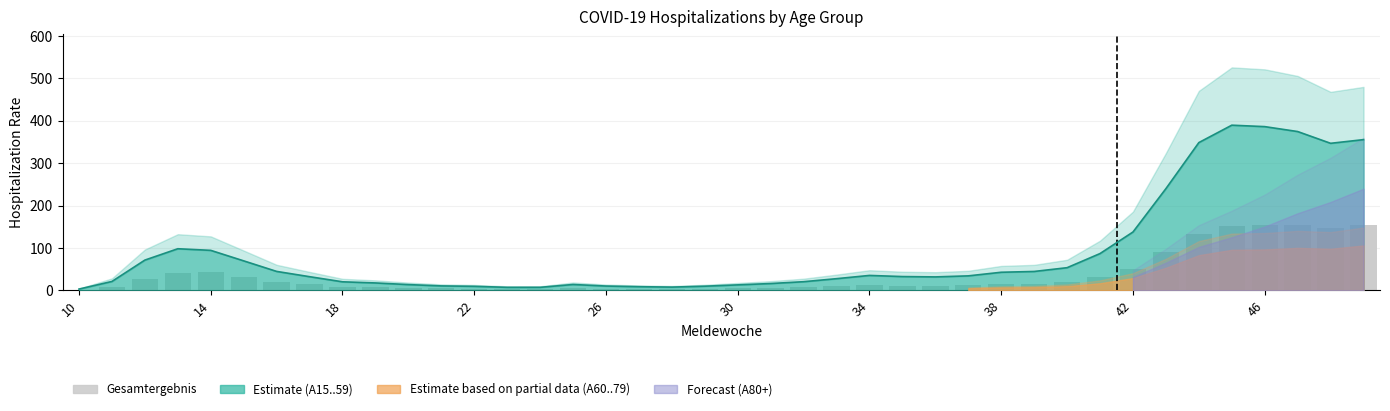

Reading left to right, what are all the values shown in this chart?

1.1	7.7	26.9	40.8	43.4	32.6	20.8	14.8	8.9	7.5	5.7	4.3	3.9	2.8	2.8	5.0	3.8	3.2	2.9	3.6	4.7	5.8	7.3	9.6	11.5	10.6	10.4	11.7	14.8	15.7	19.1	31.4	50.6	90.0	133.5	151.2	153.7	154.4	148.1	154.4